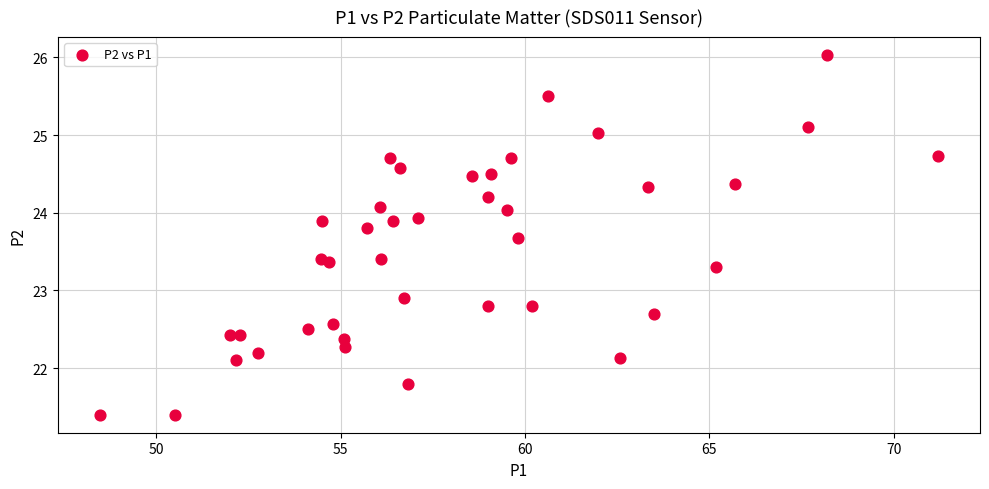

What Y value in the scatter plot is closest to 23?

22.9